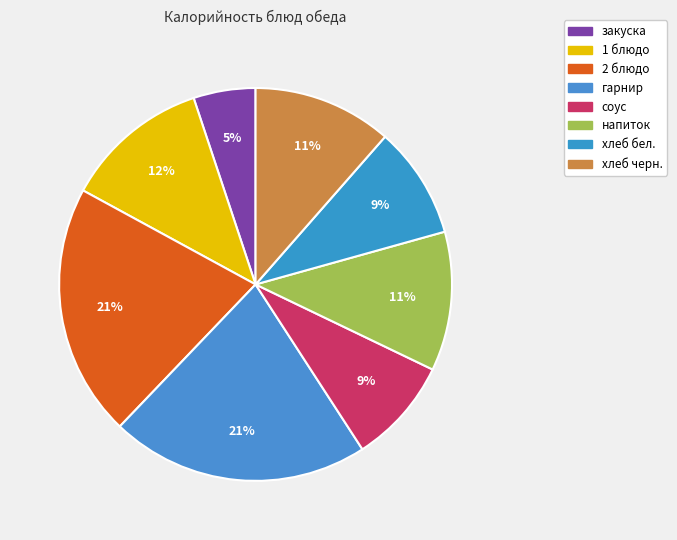

What is the change in value from напиток to хлеб бел.?

-18